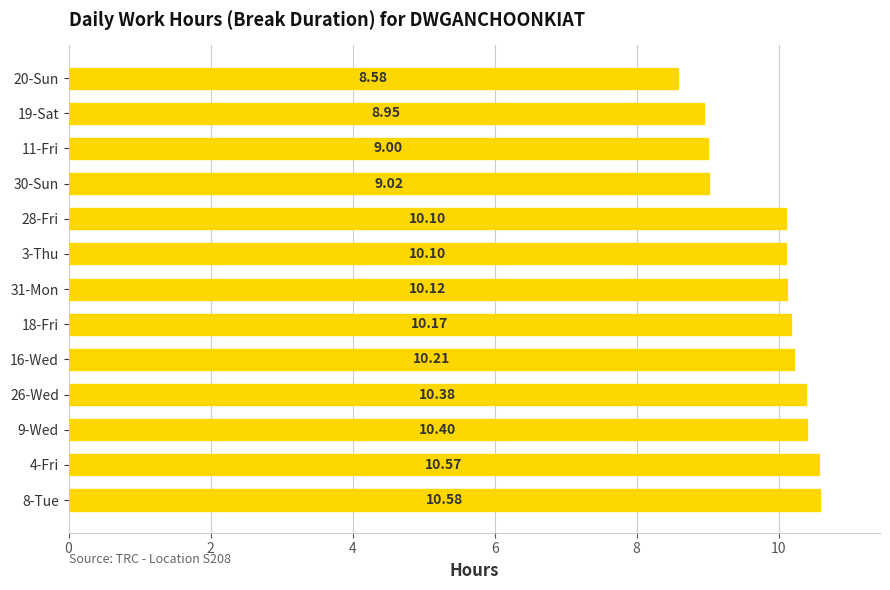

What is the ratio of the value at 20-Sun to the value at 31-Mon?

0.8